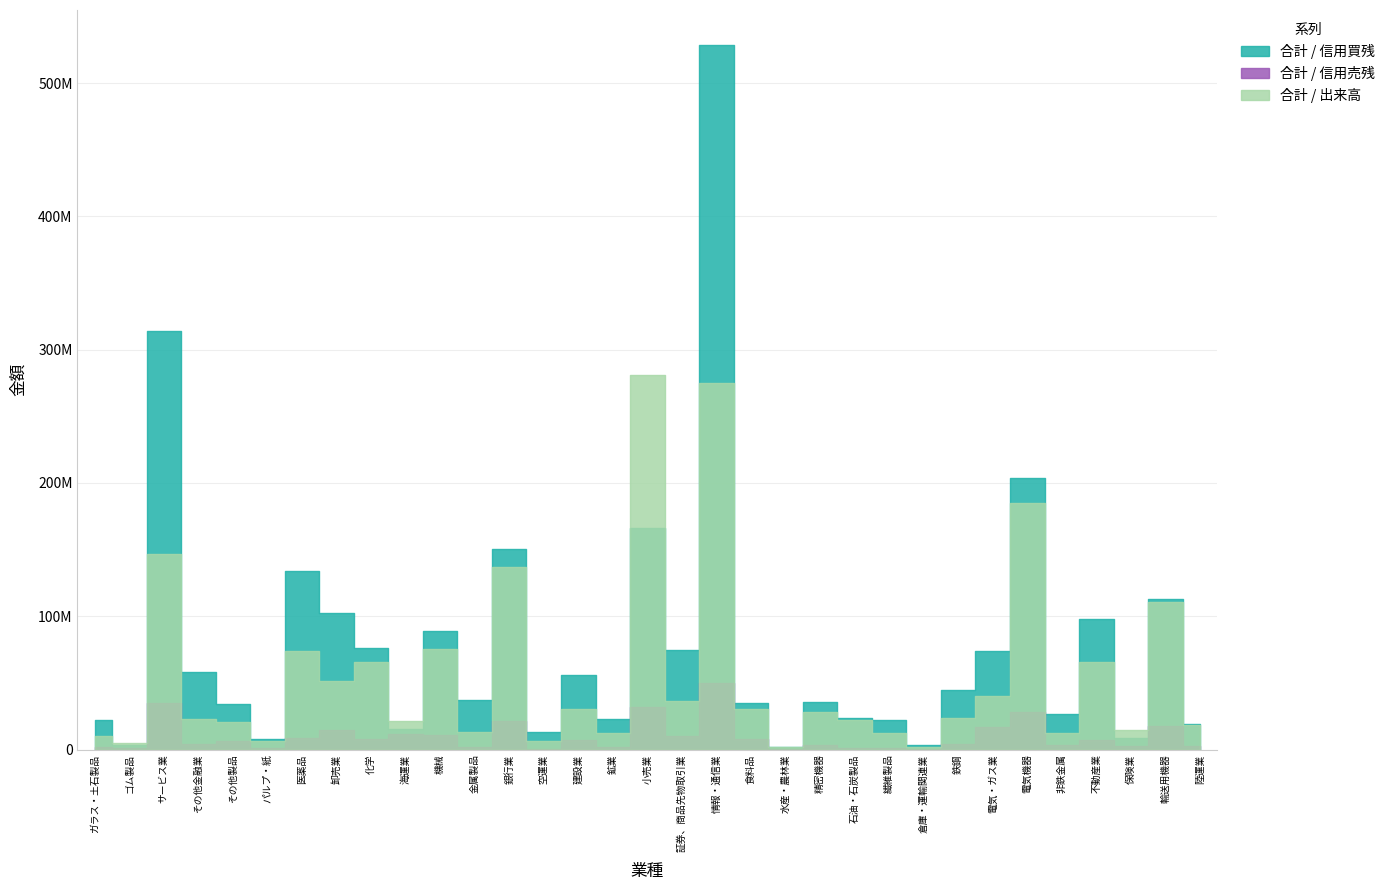

Is the value of 合計 / 信用買残 at サービス業 greater than the value of 合計 / 信用売残 at 繊維製品?

Yes